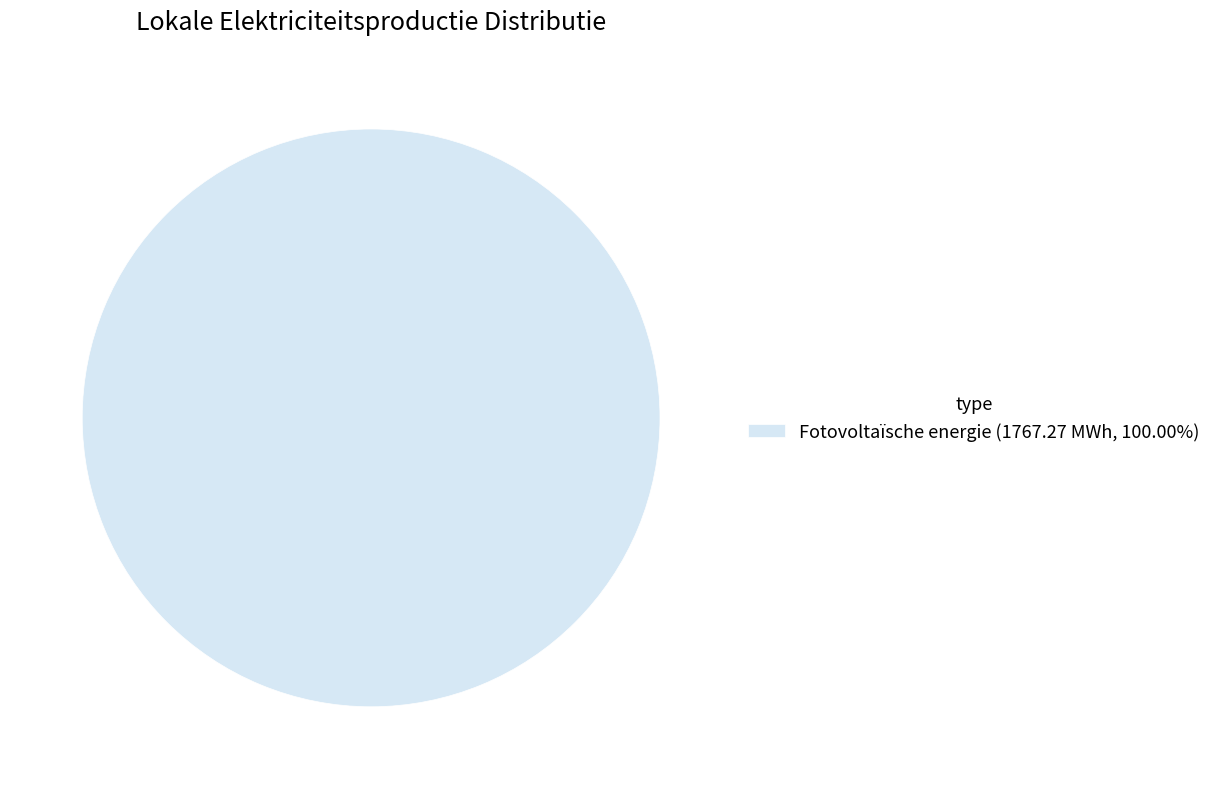

How many slices are in this pie chart?

1